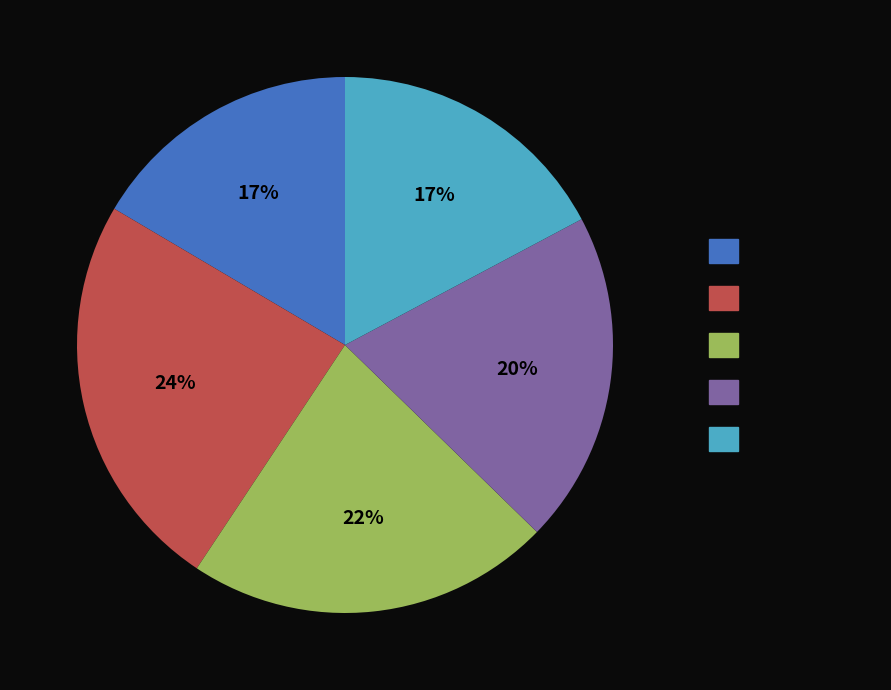

How many segments does this pie chart have?

5